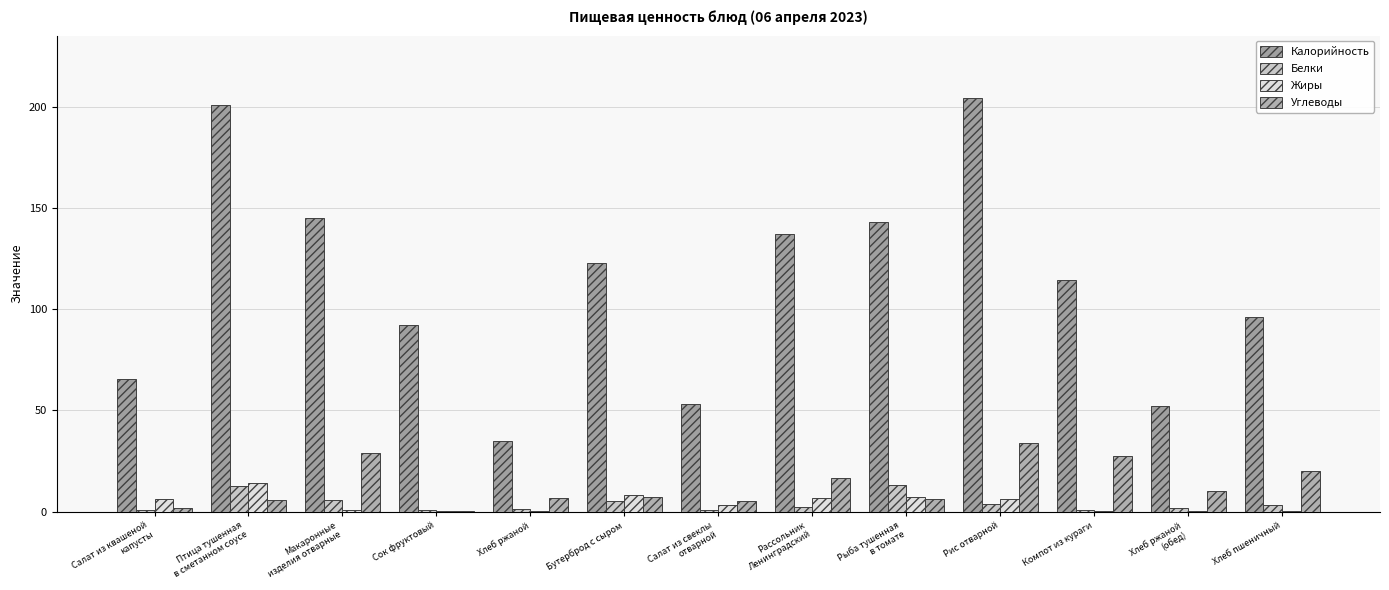

Is it true that Углеводы equals 11.2 at Рыба тушенная
в томате?

False